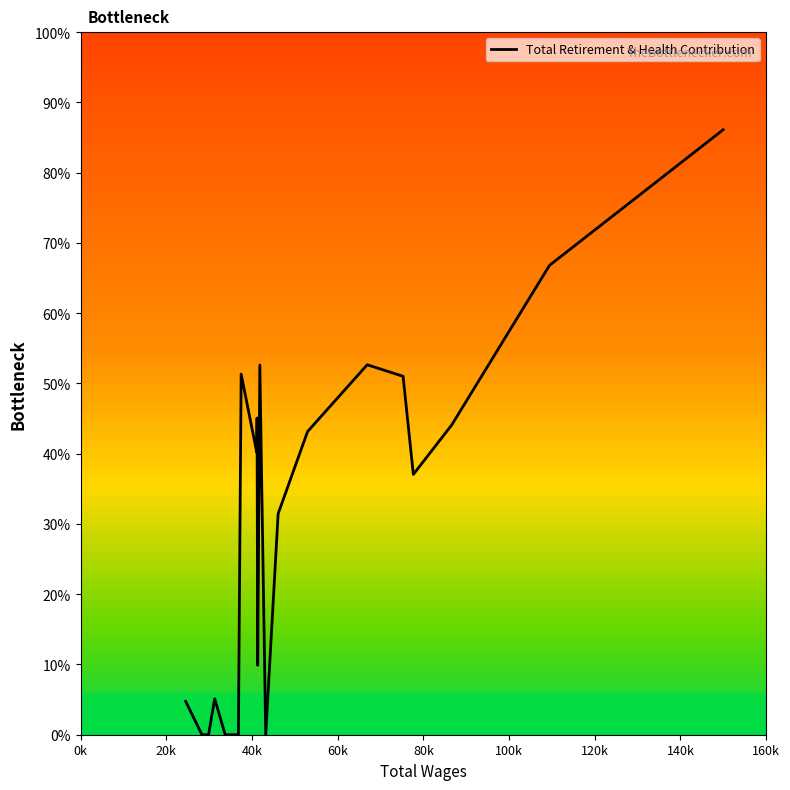

Does the chart have visible grid lines?

No